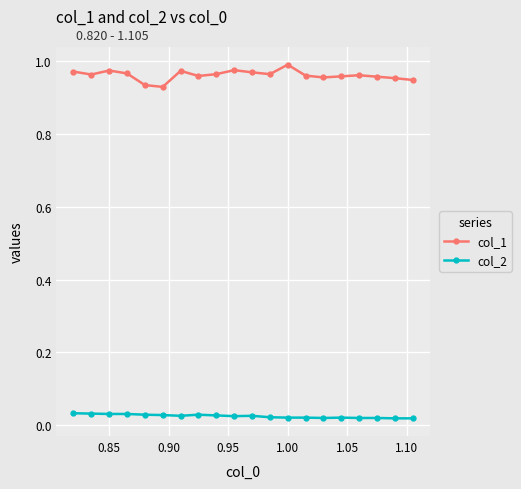

What is the sum of all col_1 values?

19.2